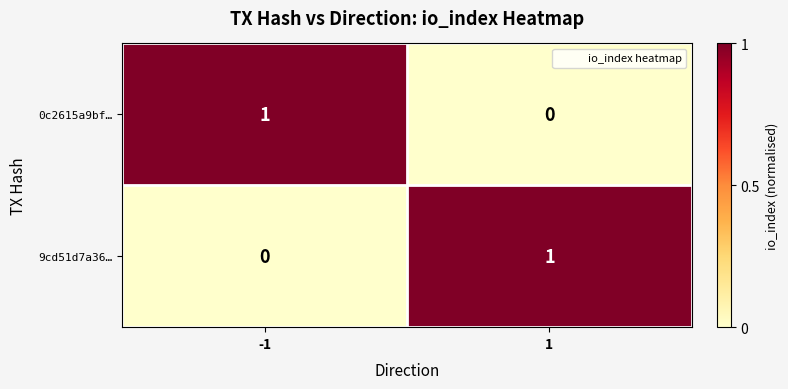

True or false: 0c2615a9bf… has a value of 1 at -1.

True